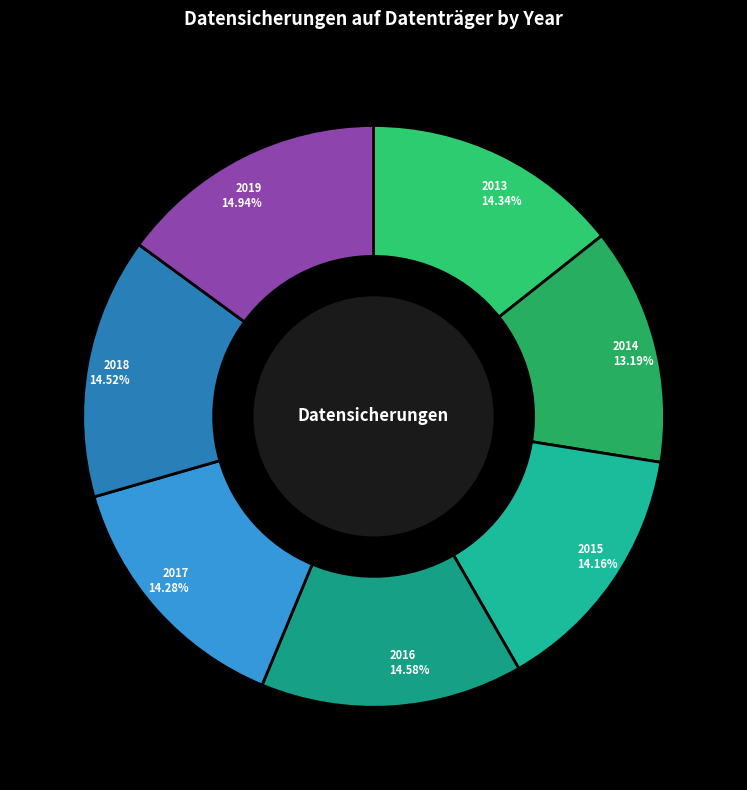

Is it true that 2013 is 2% of the pie?

False